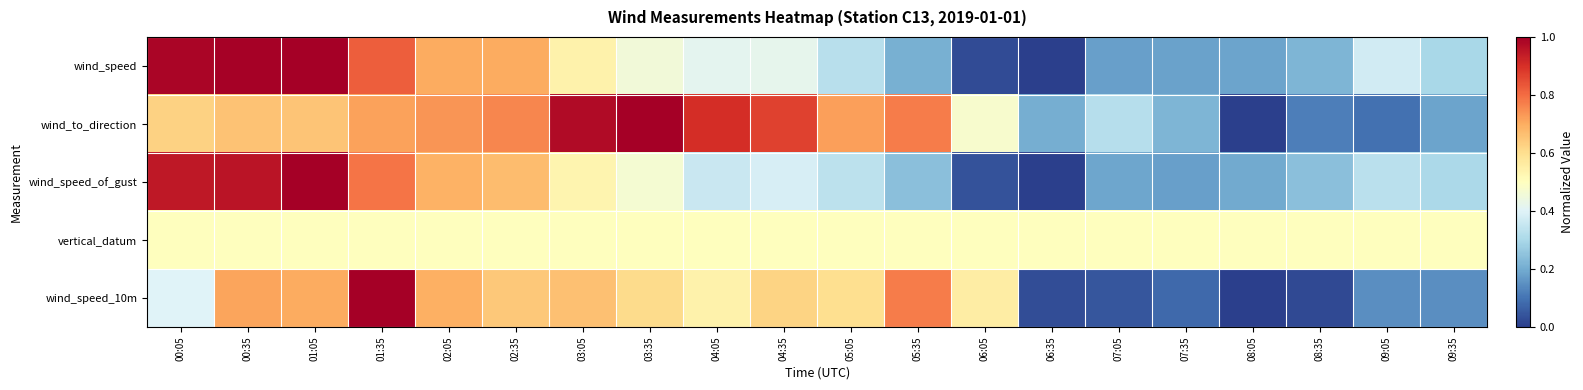

Reading left to right, transcribe all the data shown in this chart.

wind_speed: 00:05=1.0	00:35=1.0	01:05=1.0	01:35=0.8	02:05=0.7	02:35=0.7	03:05=0.5	03:35=0.5	04:05=0.4	04:35=0.4	05:05=0.3	05:35=0.2	06:05=0.0	06:35=0.0	07:05=0.2	07:35=0.2	08:05=0.2	08:35=0.2	09:05=0.4	09:35=0.3
wind_to_direction: 00:05=0.6	00:35=0.7	01:05=0.7	01:35=0.7	02:05=0.7	02:35=0.8	03:05=1.0	03:35=1.0	04:05=0.9	04:35=0.9	05:05=0.7	05:35=0.8	06:05=0.5	06:35=0.2	07:05=0.3	07:35=0.2	08:05=0.0	08:35=0.1	09:05=0.1	09:35=0.2
wind_speed_of_gust: 00:05=0.9	00:35=1.0	01:05=1.0	01:35=0.8	02:05=0.7	02:35=0.7	03:05=0.5	03:35=0.5	04:05=0.4	04:35=0.4	05:05=0.3	05:35=0.2	06:05=0.0	06:35=0.0	07:05=0.2	07:35=0.2	08:05=0.2	08:35=0.2	09:05=0.3	09:35=0.3
vertical_datum: 00:05=0.5	00:35=0.5	01:05=0.5	01:35=0.5	02:05=0.5	02:35=0.5	03:05=0.5	03:35=0.5	04:05=0.5	04:35=0.5	05:05=0.5	05:35=0.5	06:05=0.5	06:35=0.5	07:05=0.5	07:35=0.5	08:05=0.5	08:35=0.5	09:05=0.5	09:35=0.5
wind_speed_10m: 00:05=0.4	00:35=0.7	01:05=0.7	01:35=1.0	02:05=0.7	02:35=0.6	03:05=0.7	03:35=0.6	04:05=0.5	04:35=0.6	05:05=0.6	05:35=0.8	06:05=0.6	06:35=0.0	07:05=0.0	07:35=0.1	08:05=0.0	08:35=0.0	09:05=0.1	09:35=0.1